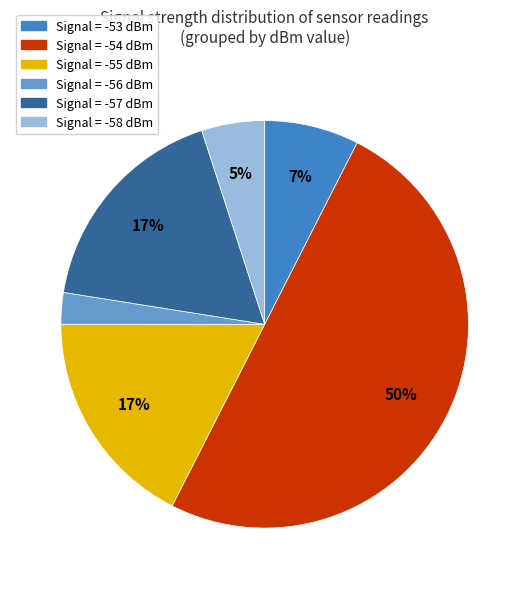

To the nearest percent, what is the average slice percentage?

17%